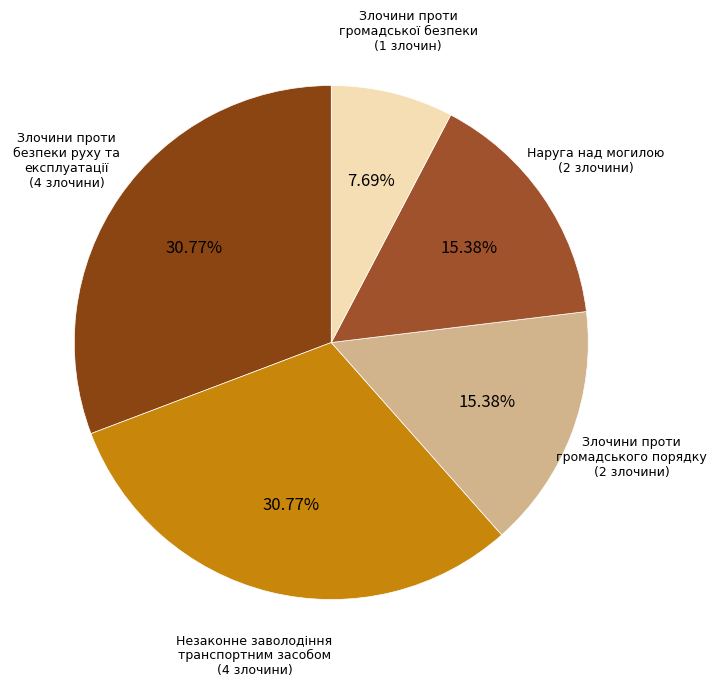

Is the sum of Незаконне заволодіння транспортним засобом (4 злочини) and Злочини проти громадської безпеки (1 злочин) greater than half?

No